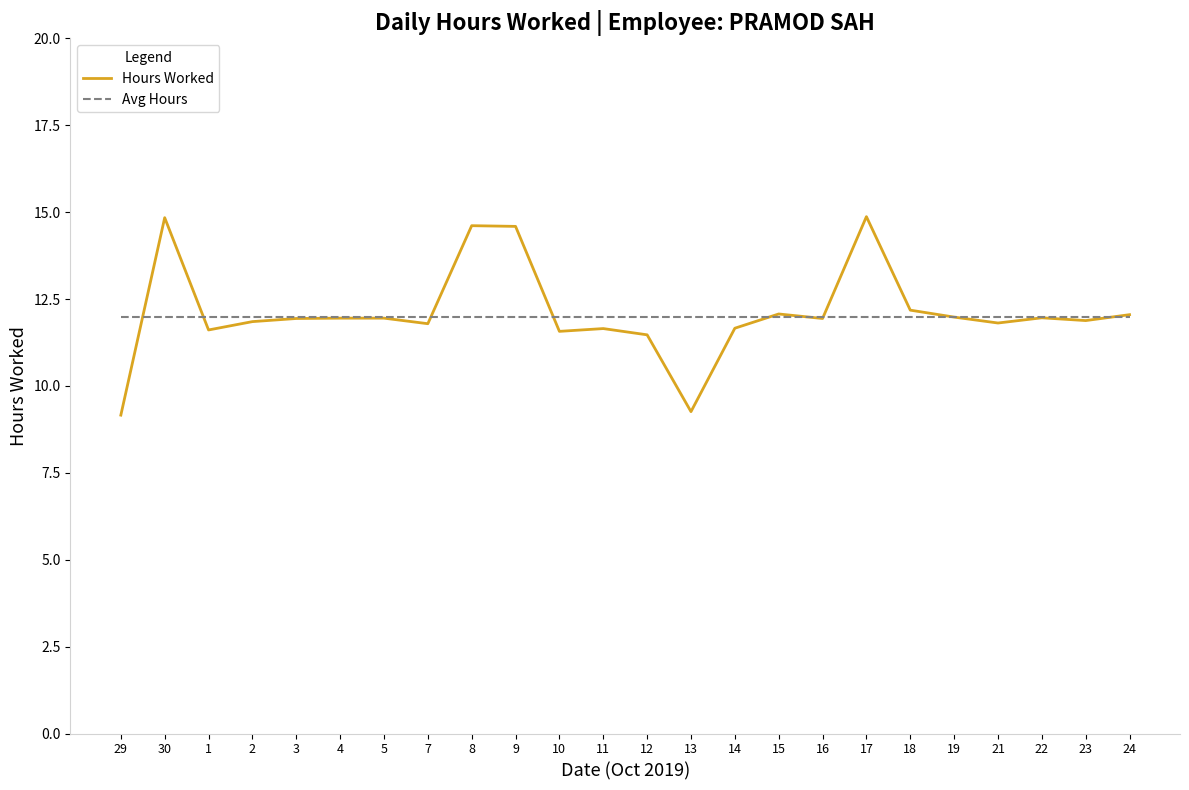

At how many categories does at least one series exceed 9?

24